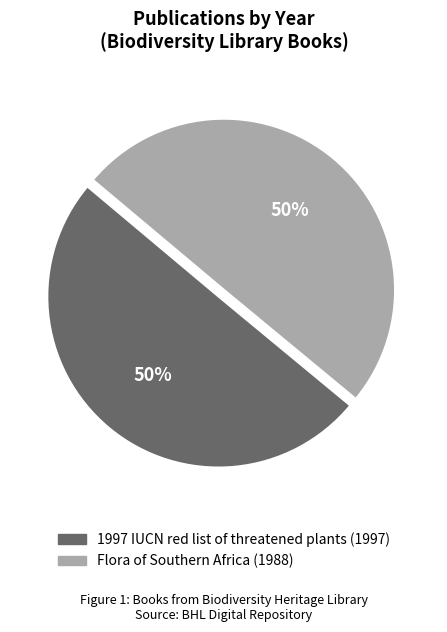

To the nearest percent, what portion does 1997 IUCN red list of threatened plants represent?

50%